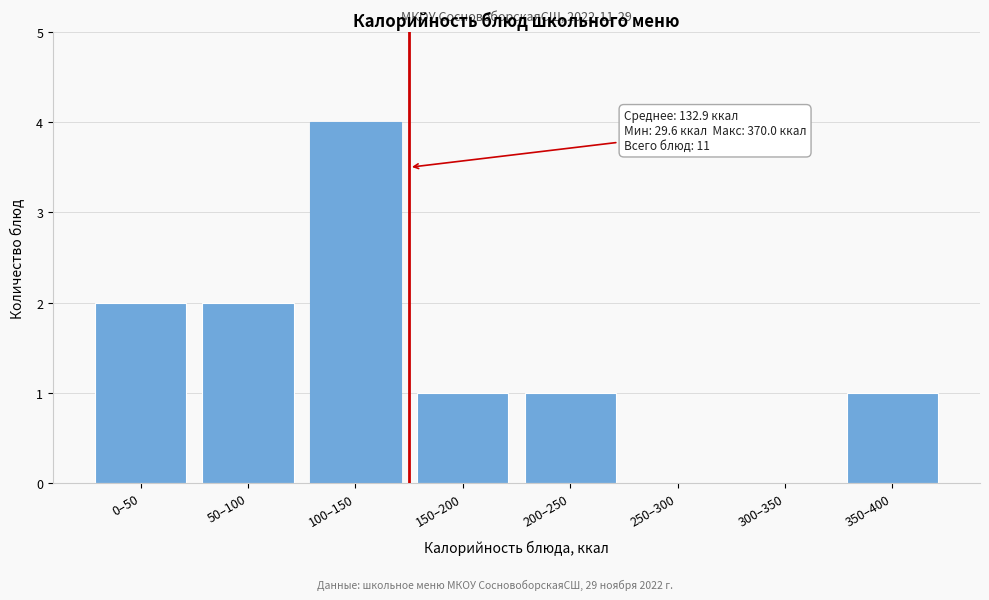

Reading left to right, transcribe all the data shown in this chart.

0–50=2	50–100=2	100–150=4	150–200=1	200–250=1	250–300=0	300–350=0	350–400=1